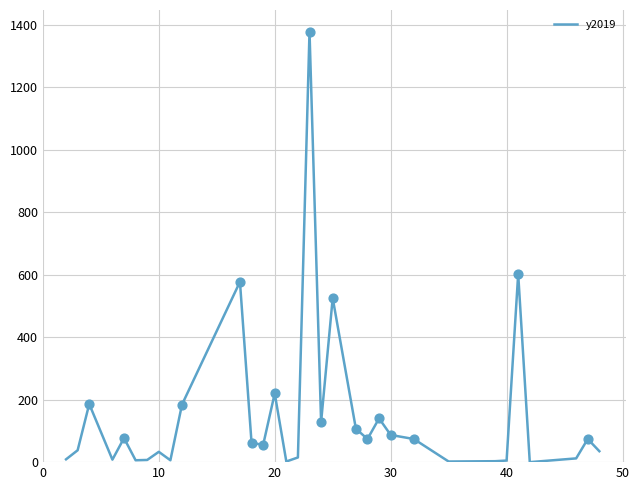

What is the maximum value shown in the chart?

1378